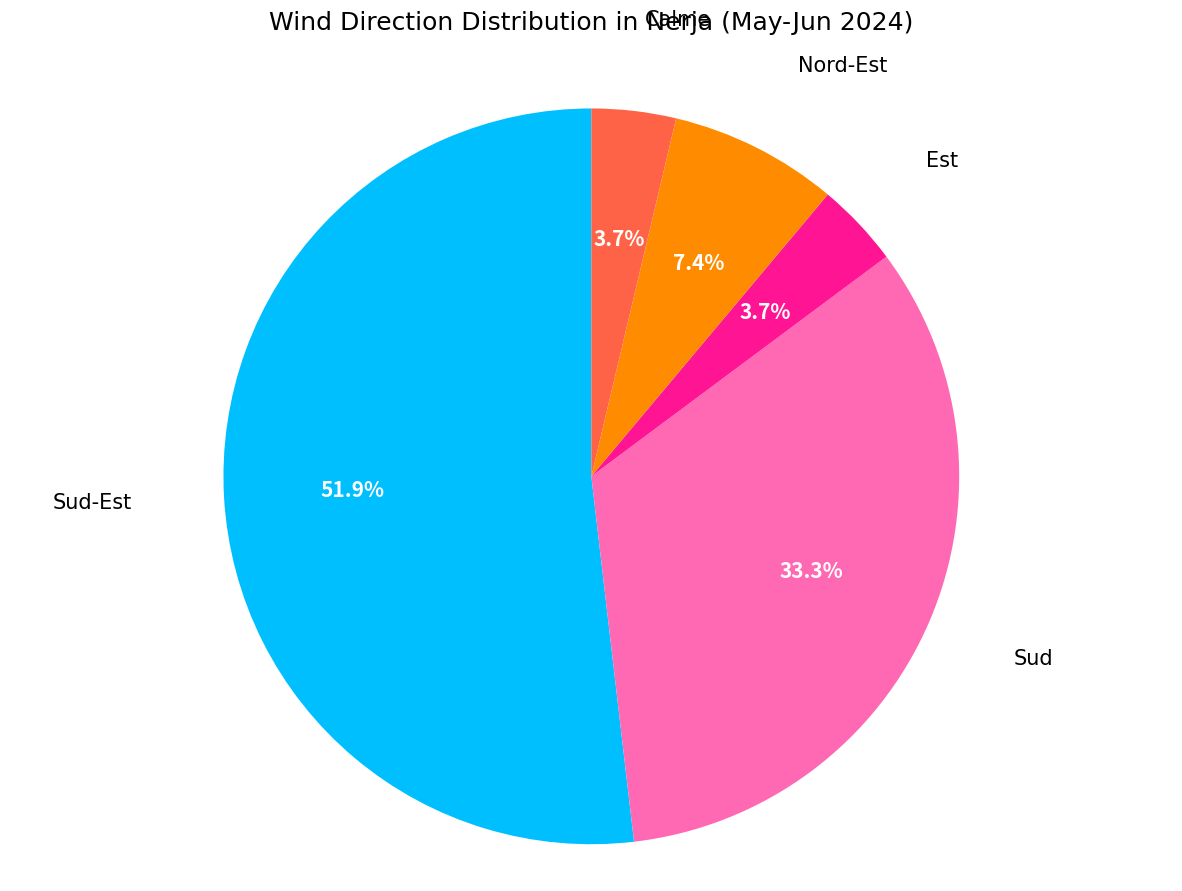

To the nearest percent, what is the combined percentage of Calme and Sud-Est?

56%